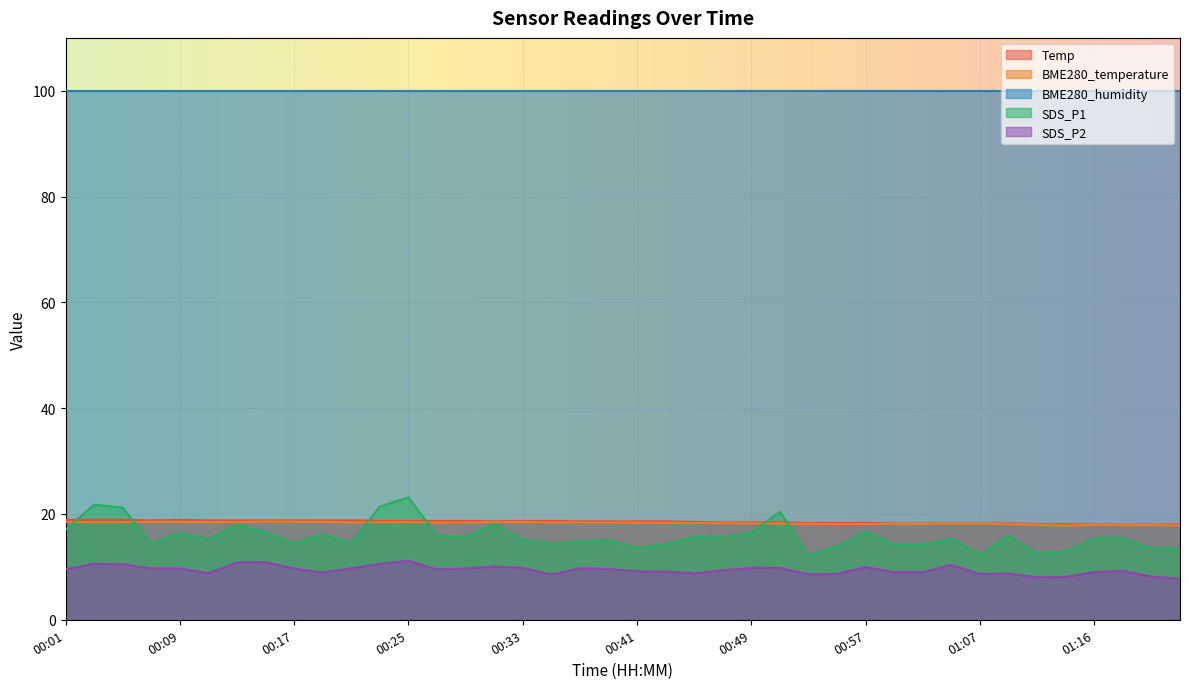

Which has a higher value, 00:05 or 00:41?

00:05